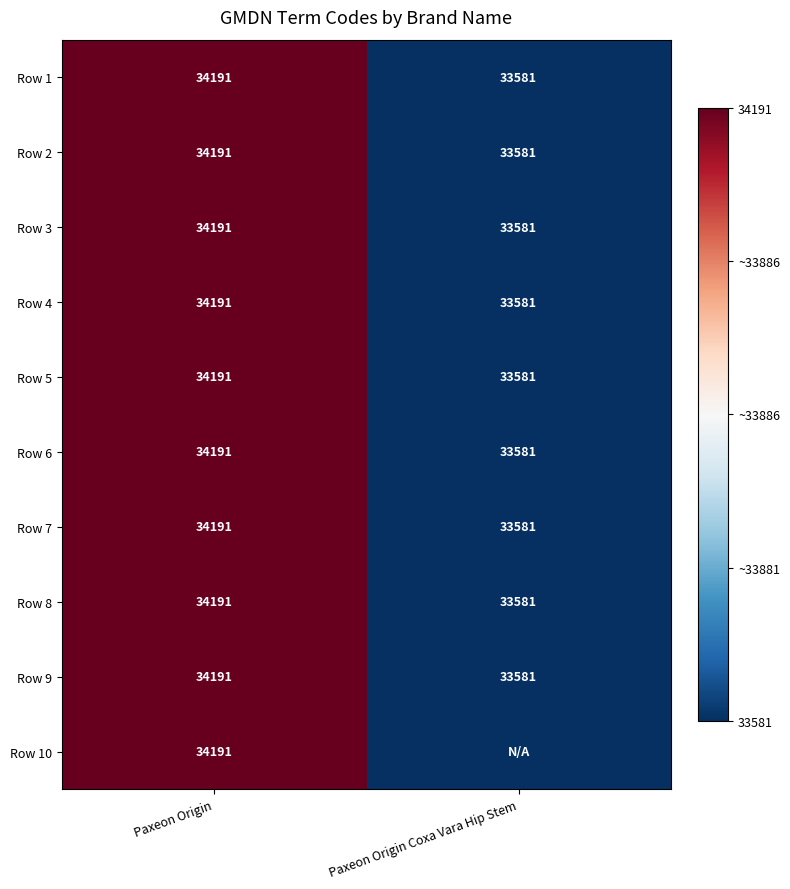

Which category has the highest value in the Row 5 series?

Paxeon Origin